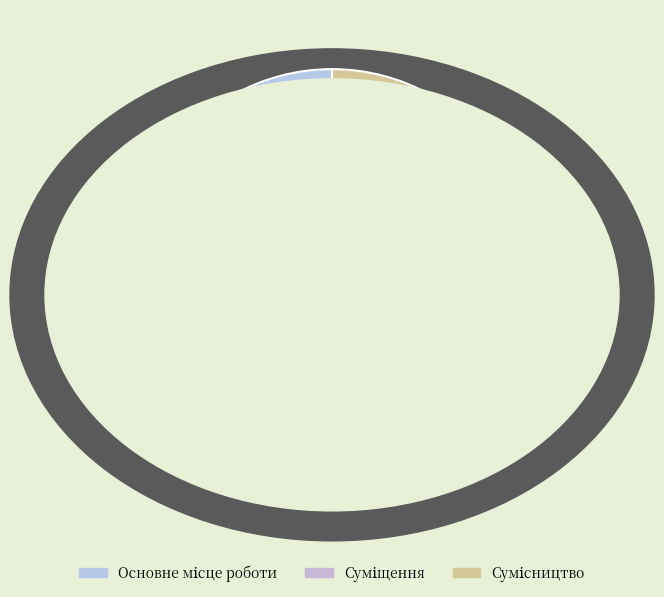

Is there a majority slice in this chart?

No